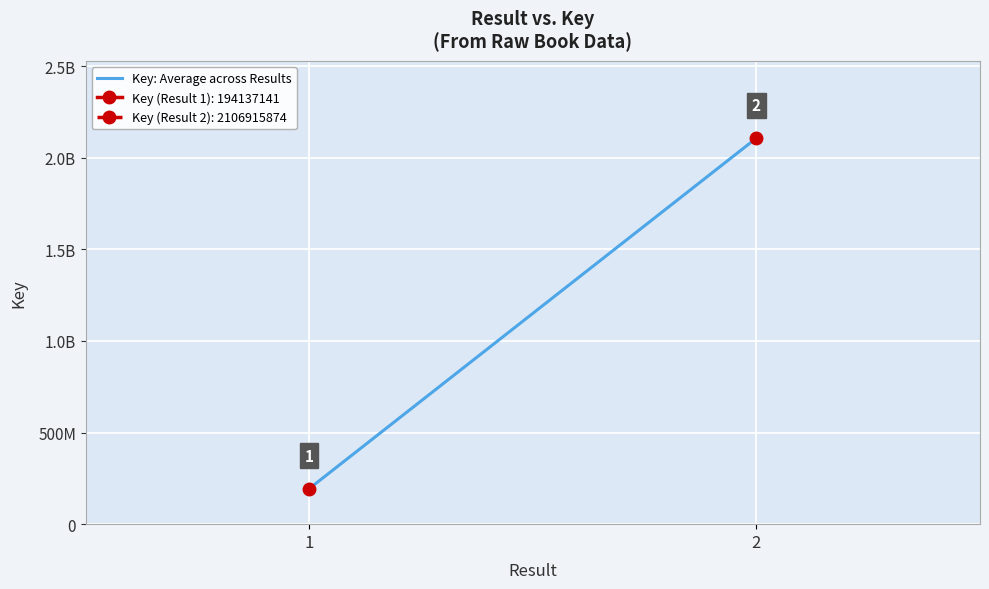

Reading left to right, what are all the values shown in this chart?

194137141	2106915874